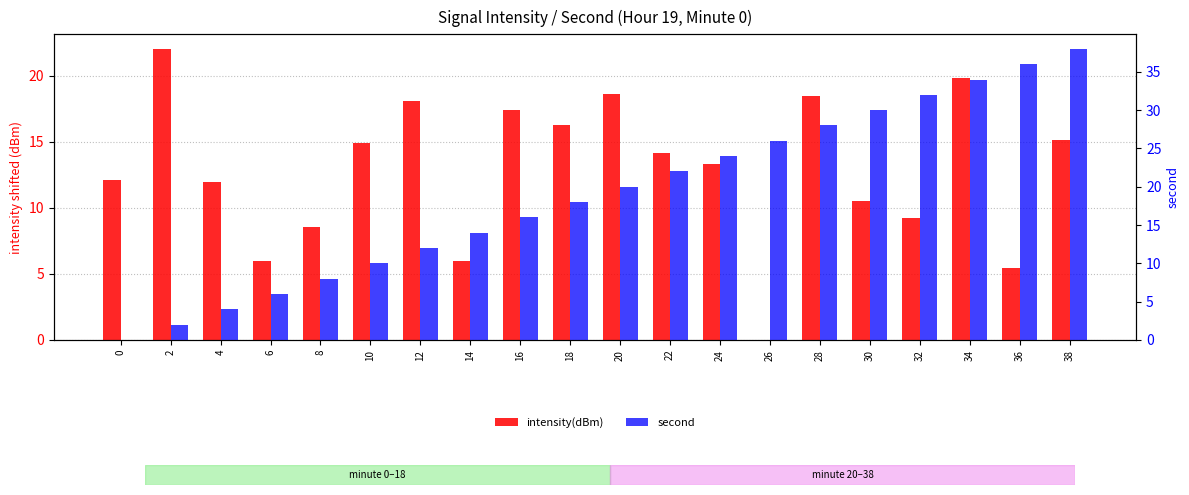

At which label is second closest to 19?

18